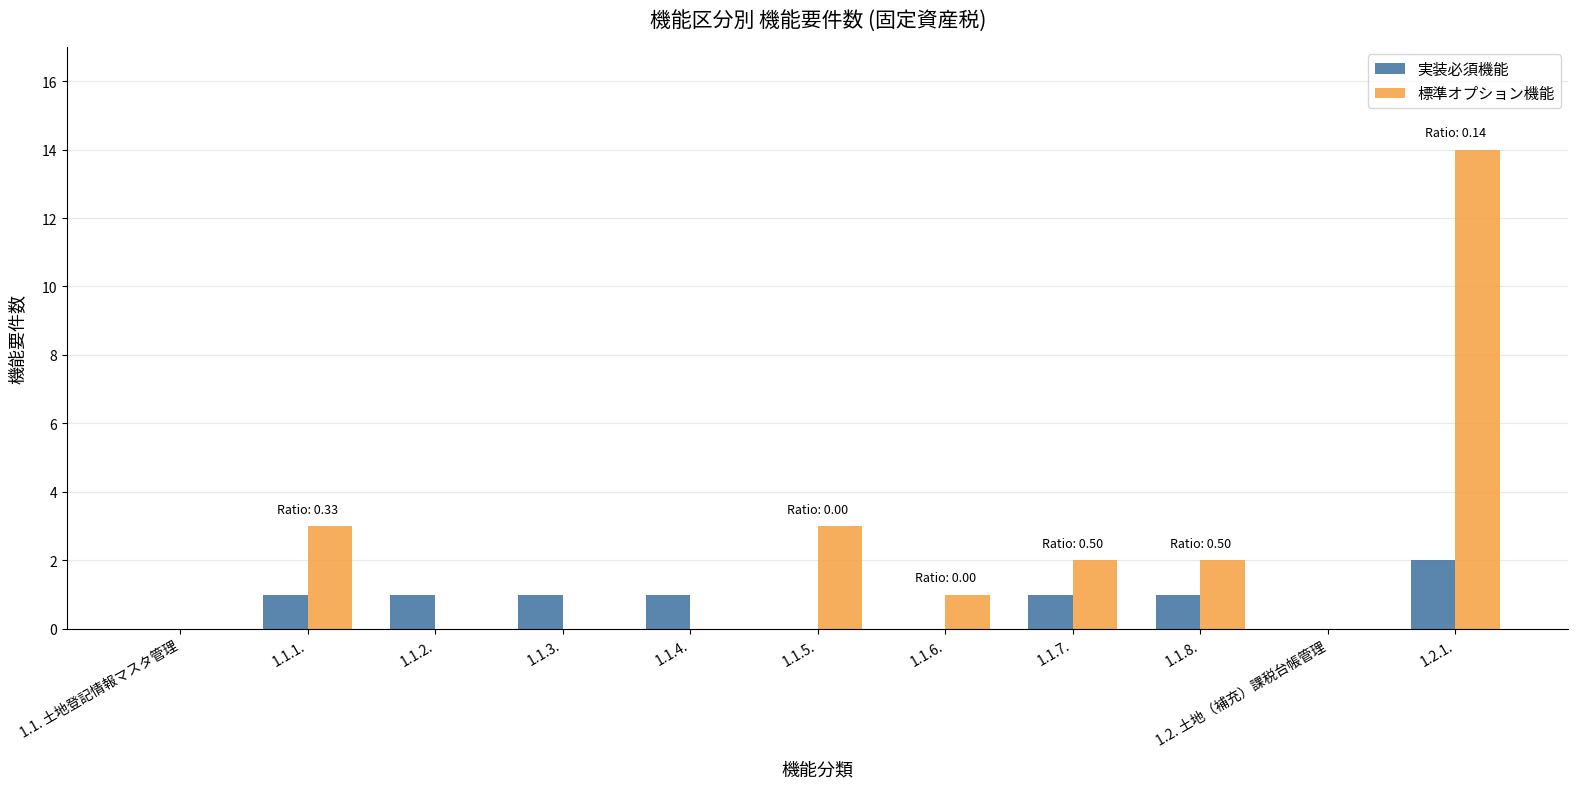

Which series changed the most between 1.1.5. and 1.2.1.?

標準オプション機能